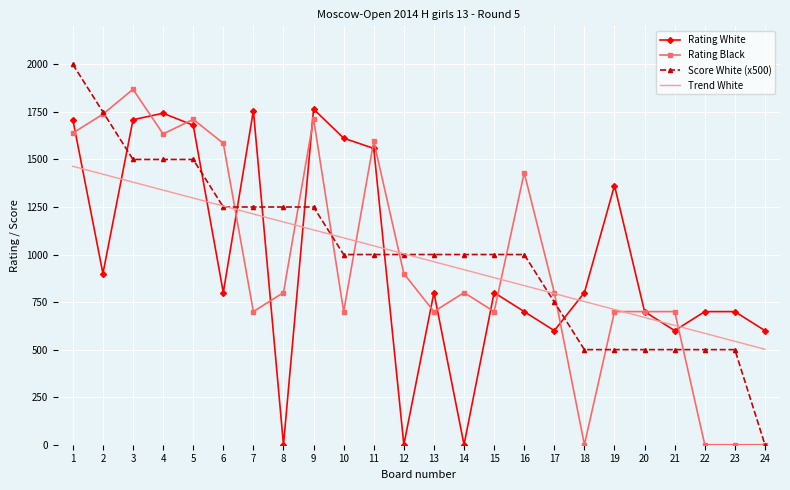

What is the average value of the Trend White series?

983.2